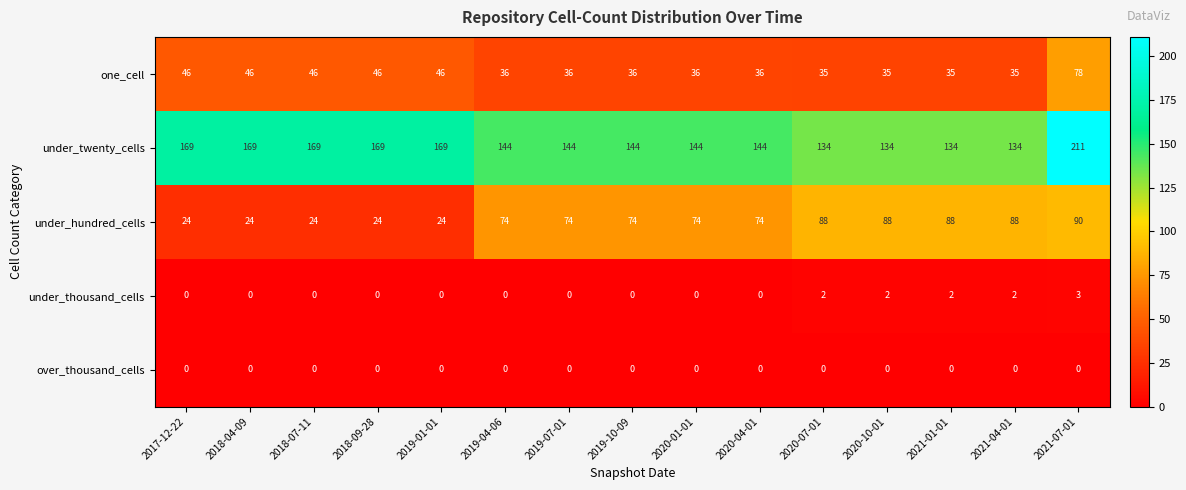

What is the difference between the highest and lowest values at 2021-04-01?

134